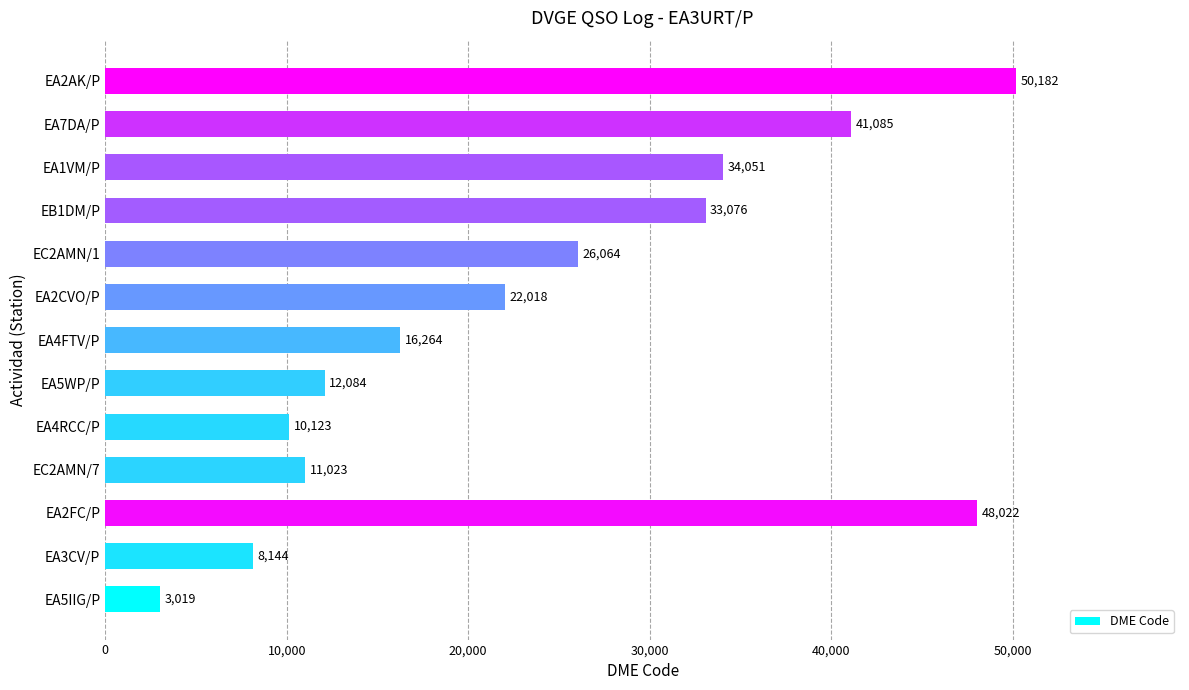

List the labels in order of value, largest first.

EA2AK/P, EA2FC/P, EA7DA/P, EA1VM/P, EB1DM/P, EC2AMN/1, EA2CVO/P, EA4FTV/P, EA5WP/P, EC2AMN/7, EA4RCC/P, EA3CV/P, EA5IIG/P